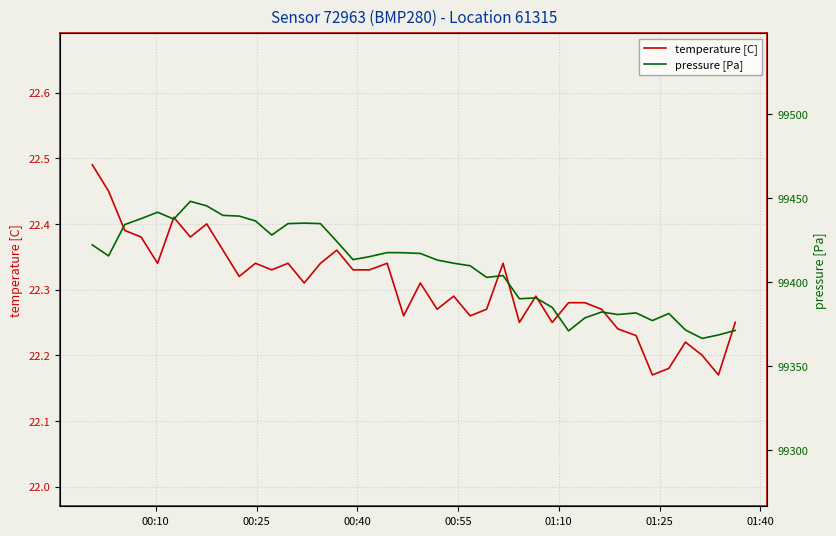

How many series are shown in this chart?

2